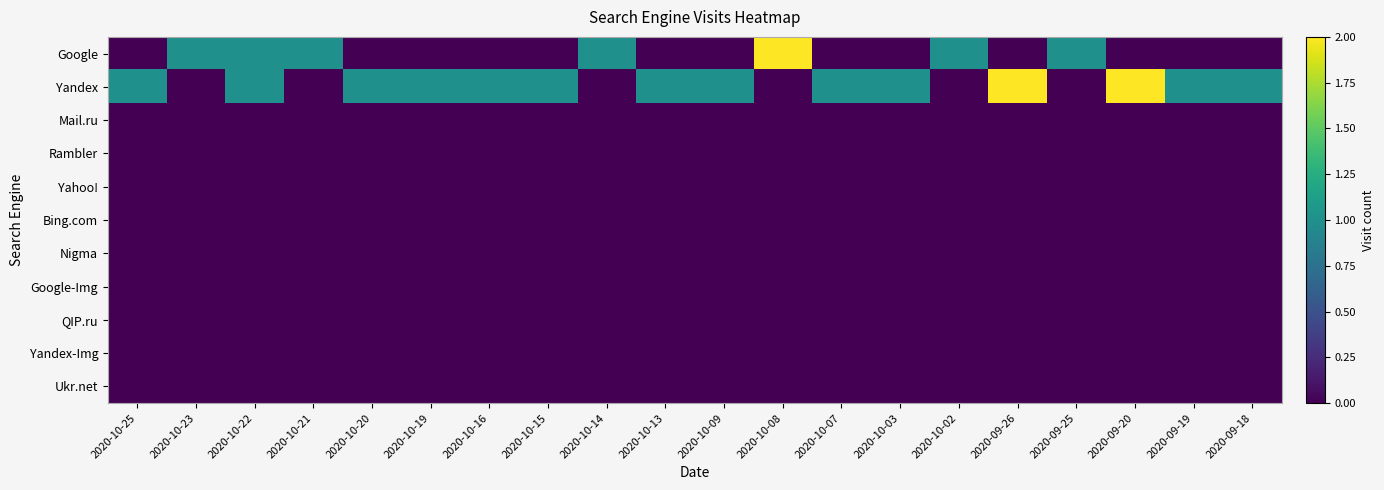

Reading left to right, list all the values displayed in this chart.

Google: 2020-10-25=0	2020-10-23=1	2020-10-22=1	2020-10-21=1	2020-10-20=0	2020-10-19=0	2020-10-16=0	2020-10-15=0	2020-10-14=1	2020-10-13=0	2020-10-09=0	2020-10-08=2	2020-10-07=0	2020-10-03=0	2020-10-02=1	2020-09-26=0	2020-09-25=1	2020-09-20=0	2020-09-19=0	2020-09-18=0
Yandex: 2020-10-25=1	2020-10-23=0	2020-10-22=1	2020-10-21=0	2020-10-20=1	2020-10-19=1	2020-10-16=1	2020-10-15=1	2020-10-14=0	2020-10-13=1	2020-10-09=1	2020-10-08=0	2020-10-07=1	2020-10-03=1	2020-10-02=0	2020-09-26=2	2020-09-25=0	2020-09-20=2	2020-09-19=1	2020-09-18=1
Mail.ru: 2020-10-25=0	2020-10-23=0	2020-10-22=0	2020-10-21=0	2020-10-20=0	2020-10-19=0	2020-10-16=0	2020-10-15=0	2020-10-14=0	2020-10-13=0	2020-10-09=0	2020-10-08=0	2020-10-07=0	2020-10-03=0	2020-10-02=0	2020-09-26=0	2020-09-25=0	2020-09-20=0	2020-09-19=0	2020-09-18=0
Rambler: 2020-10-25=0	2020-10-23=0	2020-10-22=0	2020-10-21=0	2020-10-20=0	2020-10-19=0	2020-10-16=0	2020-10-15=0	2020-10-14=0	2020-10-13=0	2020-10-09=0	2020-10-08=0	2020-10-07=0	2020-10-03=0	2020-10-02=0	2020-09-26=0	2020-09-25=0	2020-09-20=0	2020-09-19=0	2020-09-18=0
Yahoo!: 2020-10-25=0	2020-10-23=0	2020-10-22=0	2020-10-21=0	2020-10-20=0	2020-10-19=0	2020-10-16=0	2020-10-15=0	2020-10-14=0	2020-10-13=0	2020-10-09=0	2020-10-08=0	2020-10-07=0	2020-10-03=0	2020-10-02=0	2020-09-26=0	2020-09-25=0	2020-09-20=0	2020-09-19=0	2020-09-18=0
Bing.com: 2020-10-25=0	2020-10-23=0	2020-10-22=0	2020-10-21=0	2020-10-20=0	2020-10-19=0	2020-10-16=0	2020-10-15=0	2020-10-14=0	2020-10-13=0	2020-10-09=0	2020-10-08=0	2020-10-07=0	2020-10-03=0	2020-10-02=0	2020-09-26=0	2020-09-25=0	2020-09-20=0	2020-09-19=0	2020-09-18=0
Nigma: 2020-10-25=0	2020-10-23=0	2020-10-22=0	2020-10-21=0	2020-10-20=0	2020-10-19=0	2020-10-16=0	2020-10-15=0	2020-10-14=0	2020-10-13=0	2020-10-09=0	2020-10-08=0	2020-10-07=0	2020-10-03=0	2020-10-02=0	2020-09-26=0	2020-09-25=0	2020-09-20=0	2020-09-19=0	2020-09-18=0
Google-Img: 2020-10-25=0	2020-10-23=0	2020-10-22=0	2020-10-21=0	2020-10-20=0	2020-10-19=0	2020-10-16=0	2020-10-15=0	2020-10-14=0	2020-10-13=0	2020-10-09=0	2020-10-08=0	2020-10-07=0	2020-10-03=0	2020-10-02=0	2020-09-26=0	2020-09-25=0	2020-09-20=0	2020-09-19=0	2020-09-18=0
QIP.ru: 2020-10-25=0	2020-10-23=0	2020-10-22=0	2020-10-21=0	2020-10-20=0	2020-10-19=0	2020-10-16=0	2020-10-15=0	2020-10-14=0	2020-10-13=0	2020-10-09=0	2020-10-08=0	2020-10-07=0	2020-10-03=0	2020-10-02=0	2020-09-26=0	2020-09-25=0	2020-09-20=0	2020-09-19=0	2020-09-18=0
Yandex-Img: 2020-10-25=0	2020-10-23=0	2020-10-22=0	2020-10-21=0	2020-10-20=0	2020-10-19=0	2020-10-16=0	2020-10-15=0	2020-10-14=0	2020-10-13=0	2020-10-09=0	2020-10-08=0	2020-10-07=0	2020-10-03=0	2020-10-02=0	2020-09-26=0	2020-09-25=0	2020-09-20=0	2020-09-19=0	2020-09-18=0
Ukr.net: 2020-10-25=0	2020-10-23=0	2020-10-22=0	2020-10-21=0	2020-10-20=0	2020-10-19=0	2020-10-16=0	2020-10-15=0	2020-10-14=0	2020-10-13=0	2020-10-09=0	2020-10-08=0	2020-10-07=0	2020-10-03=0	2020-10-02=0	2020-09-26=0	2020-09-25=0	2020-09-20=0	2020-09-19=0	2020-09-18=0